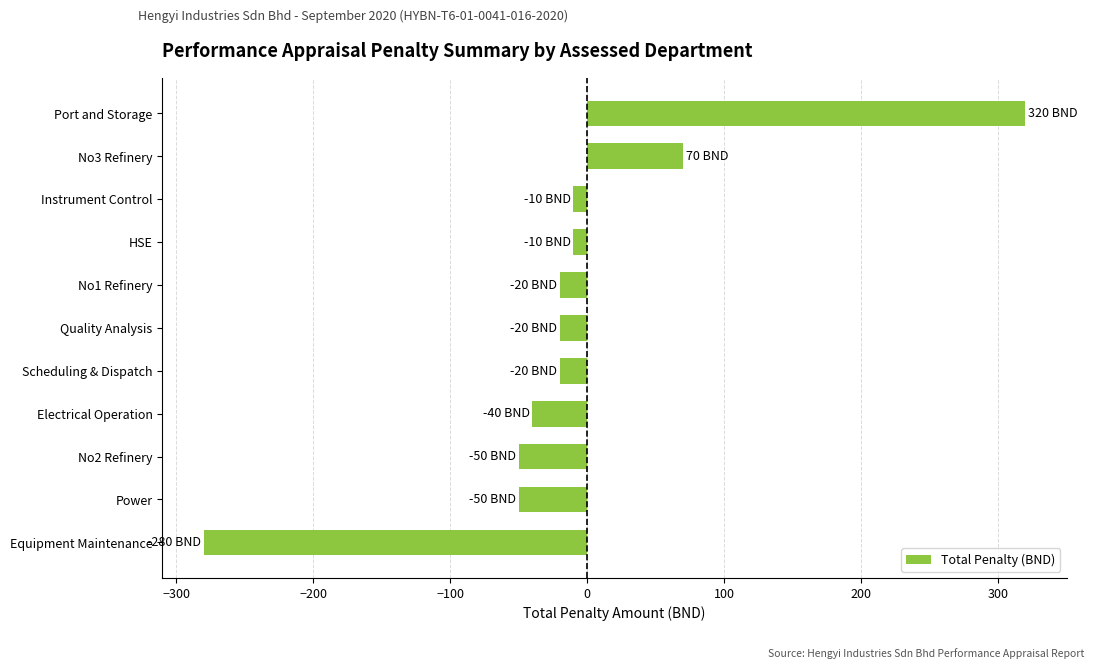

Reading bottom to top, list all the values displayed in this chart.

Equipment Maintenance=-280	Power=-50	No2 Refinery=-50	Electrical Operation=-40	Scheduling & Dispatch=-20	Quality Analysis=-20	No1 Refinery=-20	HSE=-10	Instrument Control=-10	No3 Refinery=70	Port and Storage=320